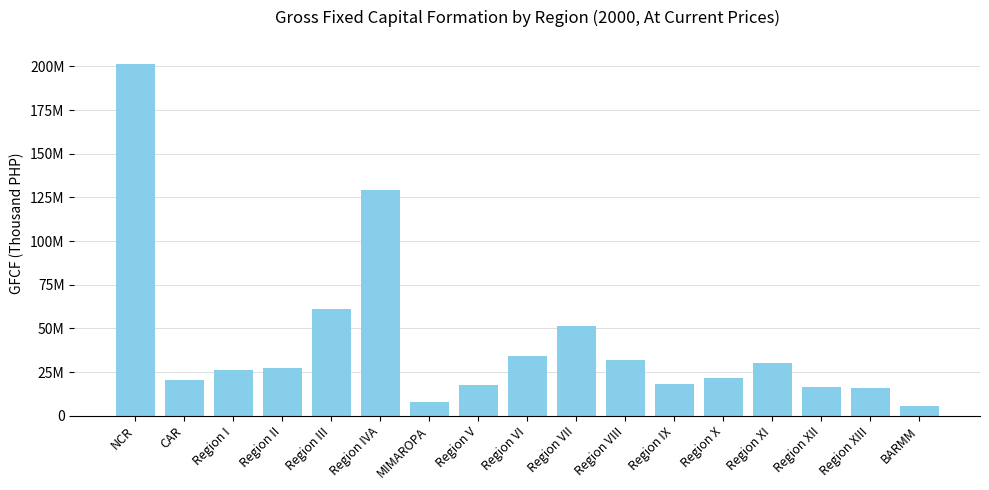

Is it true that the value at Region II is 17120016.8?

False